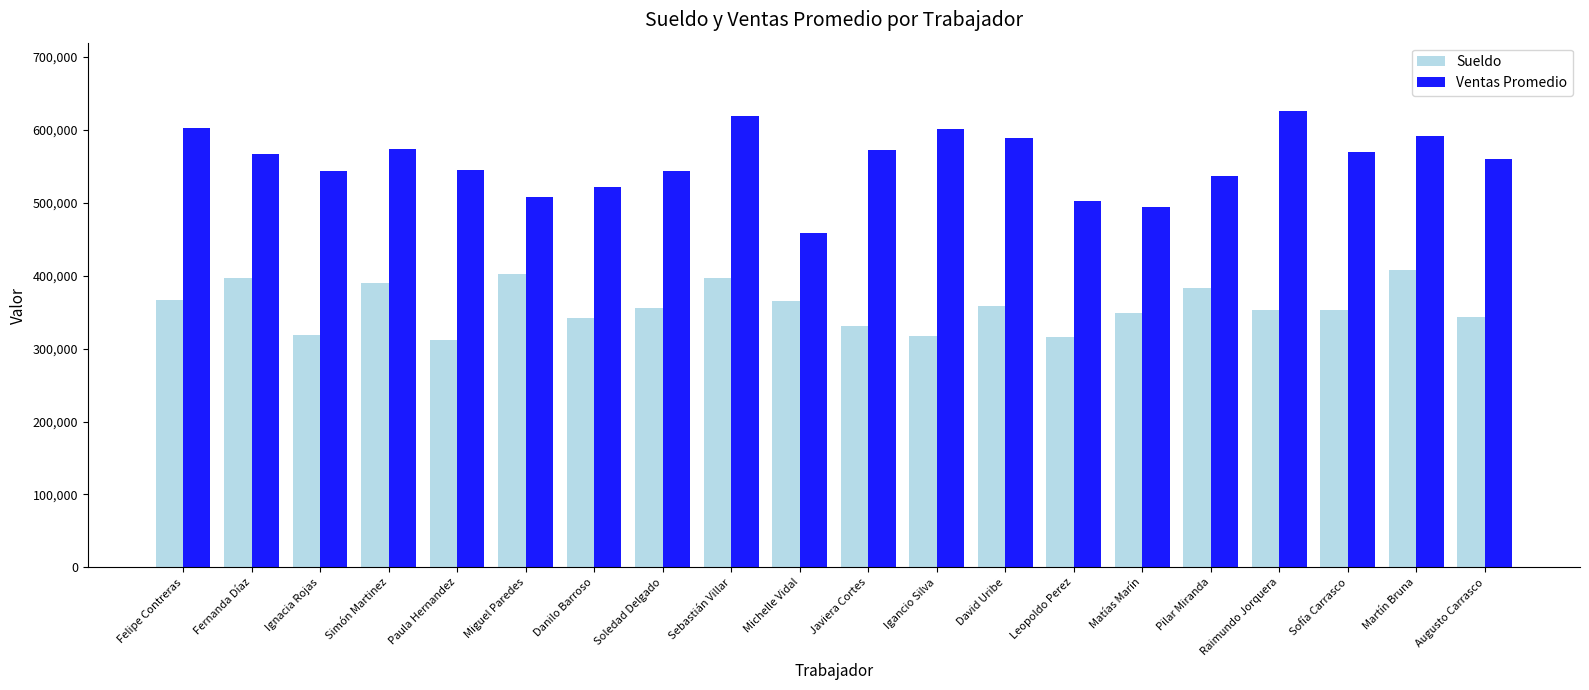

Which series has the largest total across all categories?

Ventas Promedio